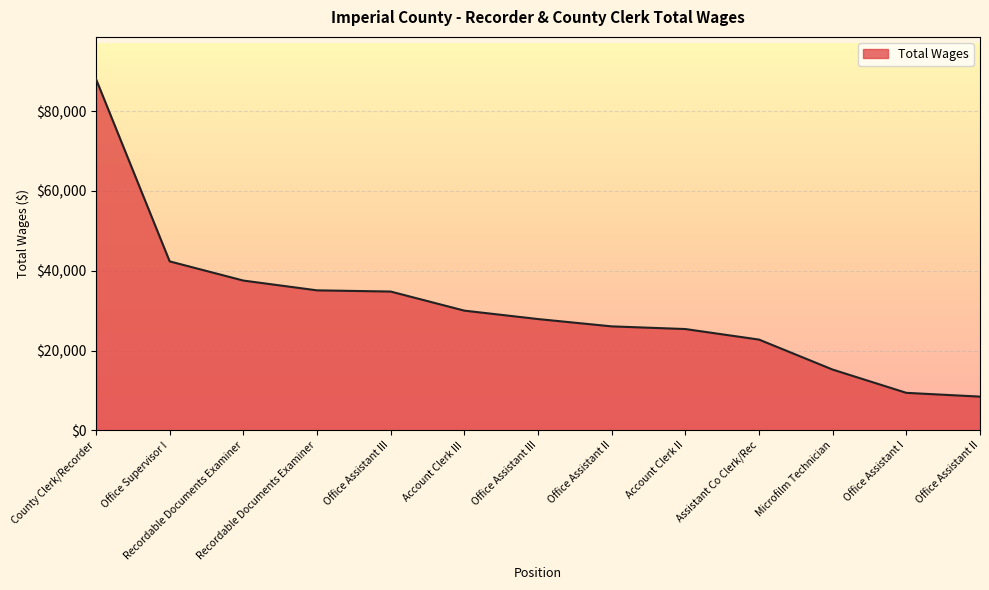

Does the chart have visible grid lines?

Yes